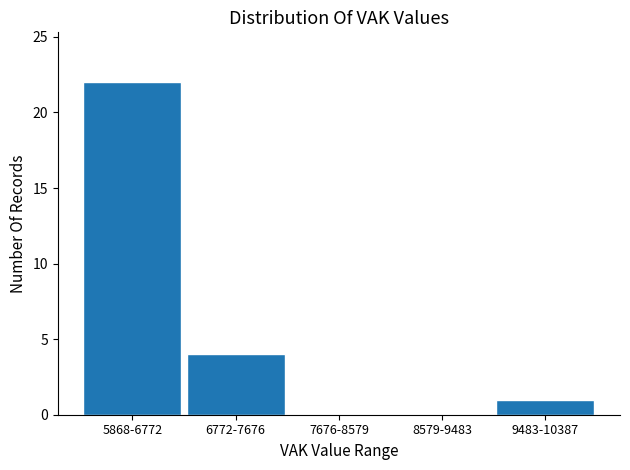

Which label corresponds to the largest value in the chart?

5868-6772